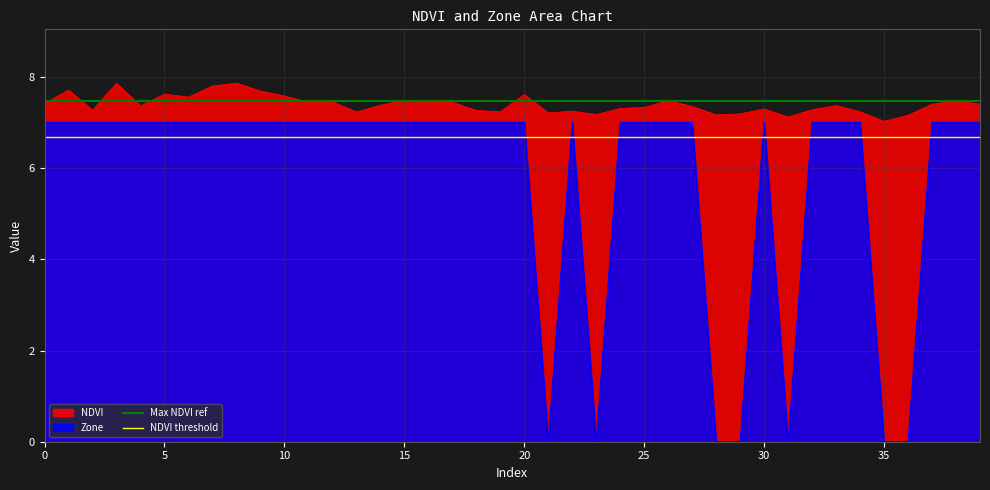

True or false: NDVI and Zone cross at least once.

False